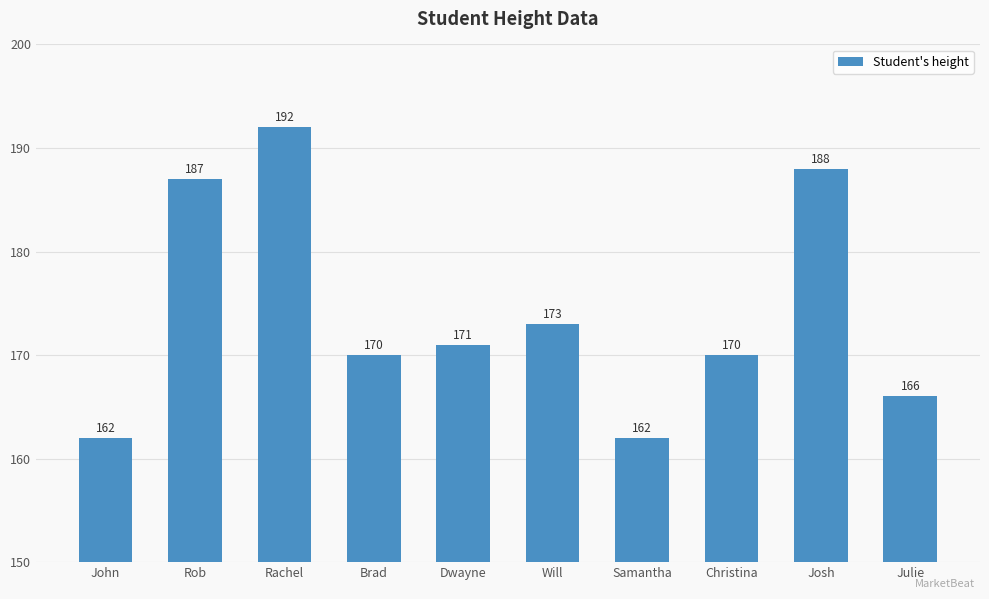

What is the sum of the values at Josh and Christina?

358